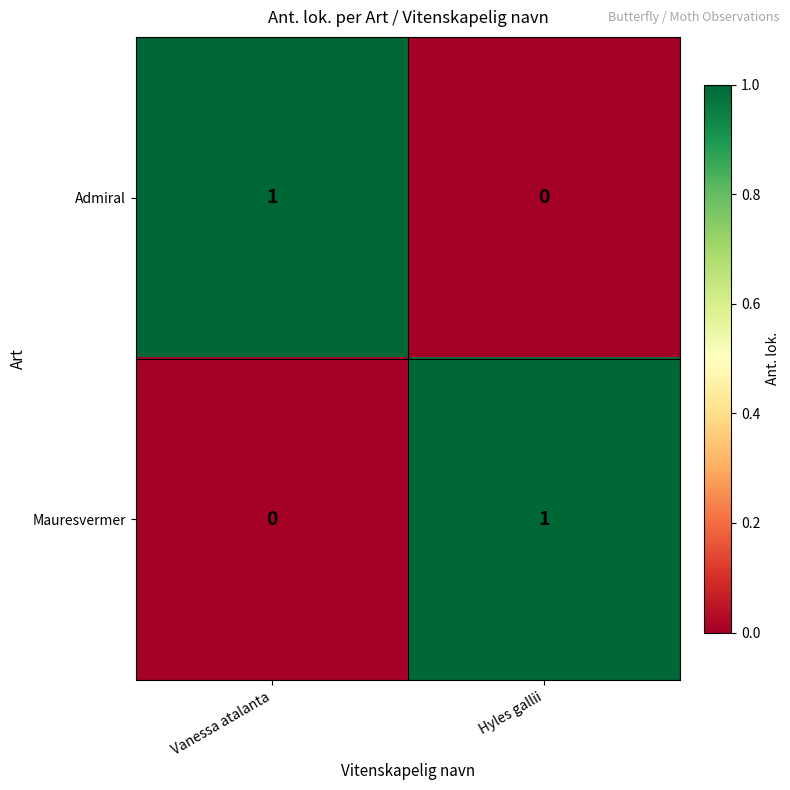

Reading right to left, extract all data points from this chart.

Admiral: Hyles gallii=0	Vanessa atalanta=1
Mauresvermer: Hyles gallii=1	Vanessa atalanta=0